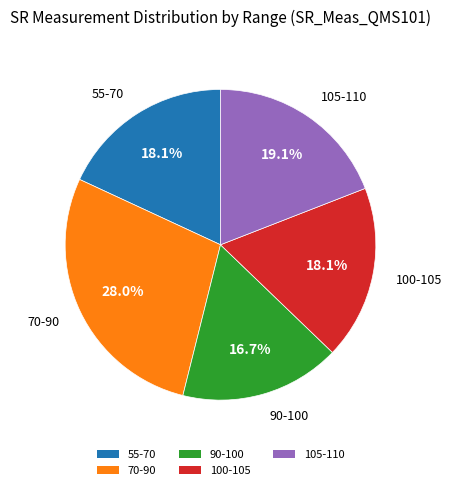

Which category has the biggest portion of the pie?

70-90